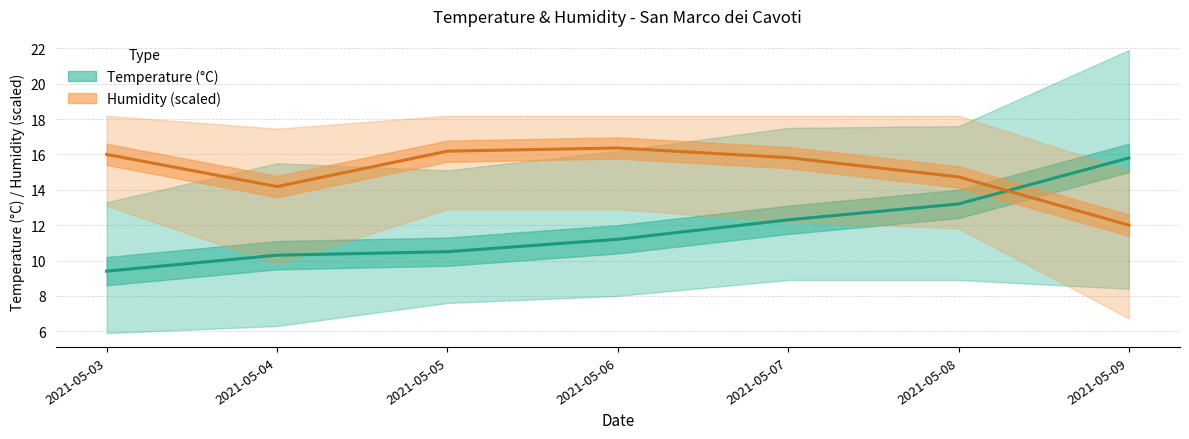

True or false: Temp Med and Humidity Med cross at least once.

True